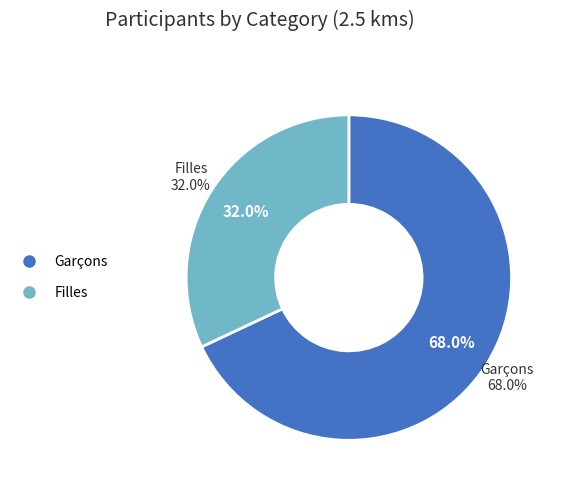

What percentage is the Filles slice, to the nearest percent?

32%